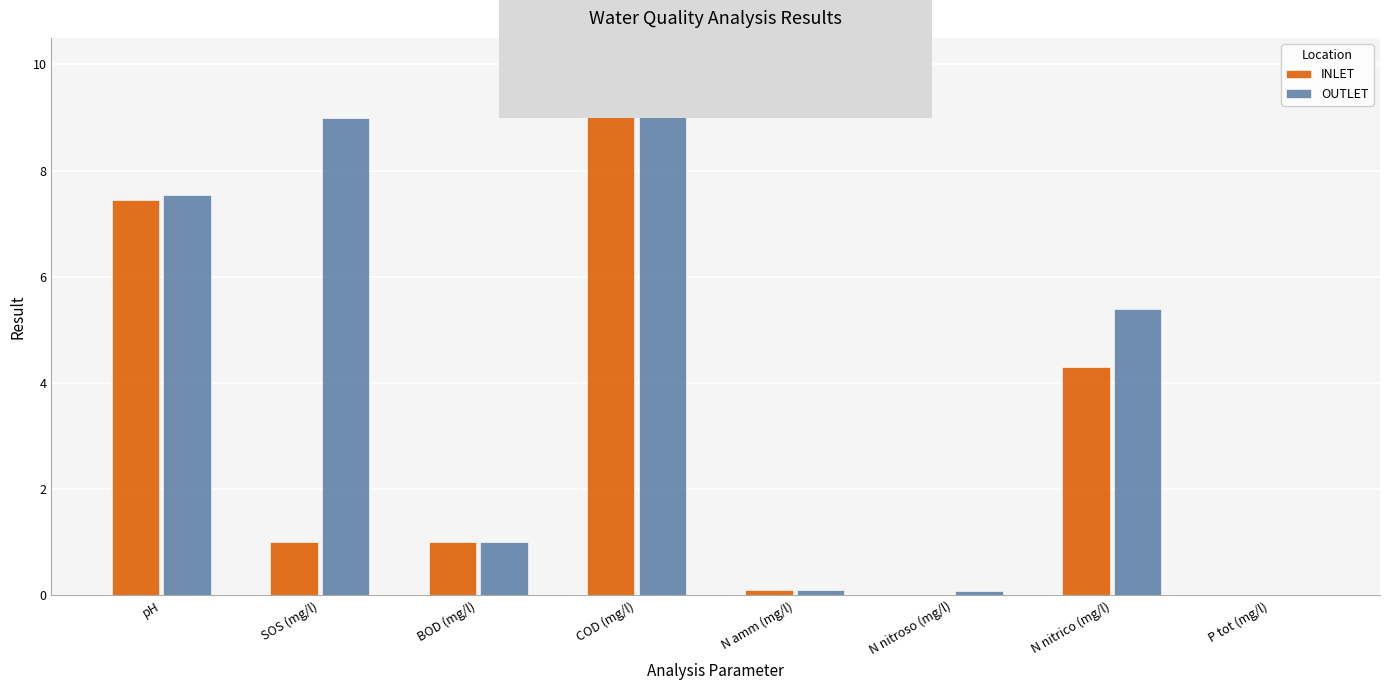

At which label does OUTLET first exceed 5?

pH